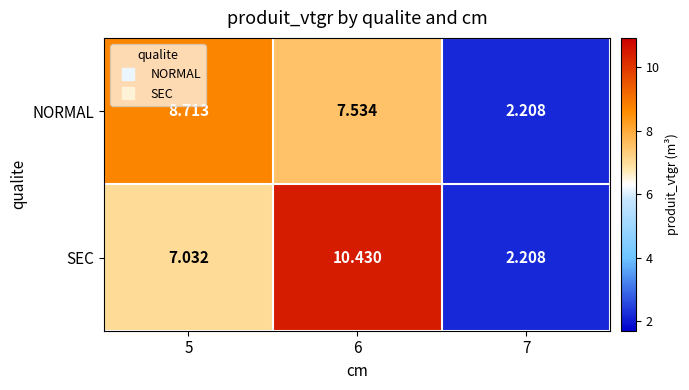

List the series in order of their peak value, highest first.

SEC, NORMAL